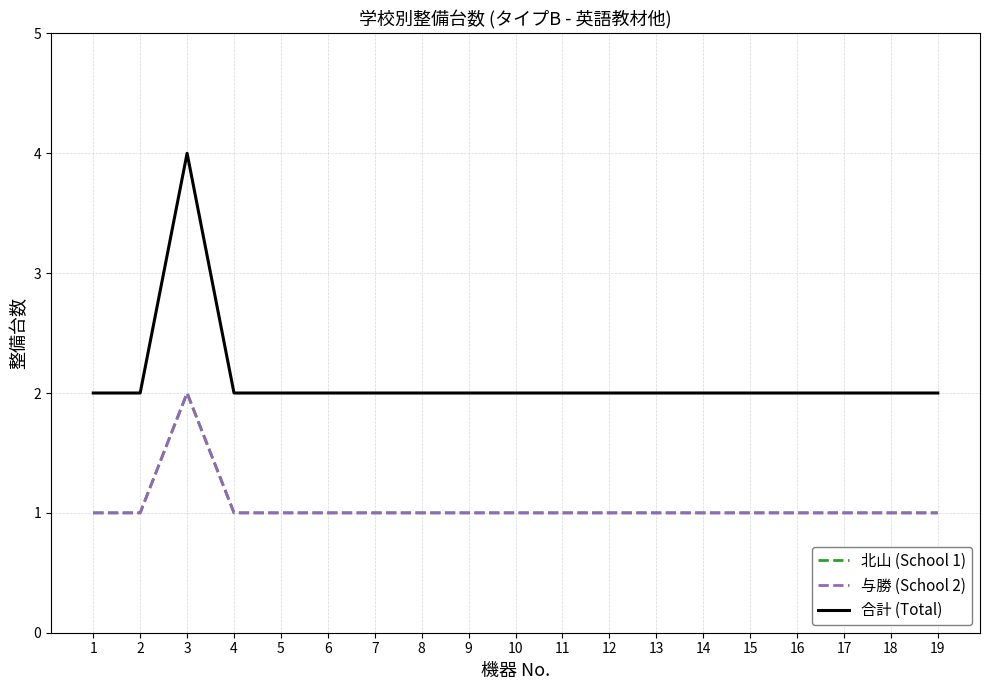

Reading left to right, list all the values displayed in this chart.

北山 (School 1): 1=1	2=1	3=2	4=1	5=1	6=1	7=1	8=1	9=1	10=1	11=1	12=1	13=1	14=1	15=1	16=1	17=1	18=1	19=1
与勝 (School 2): 1=1	2=1	3=2	4=1	5=1	6=1	7=1	8=1	9=1	10=1	11=1	12=1	13=1	14=1	15=1	16=1	17=1	18=1	19=1
合計 (Total): 1=2	2=2	3=4	4=2	5=2	6=2	7=2	8=2	9=2	10=2	11=2	12=2	13=2	14=2	15=2	16=2	17=2	18=2	19=2